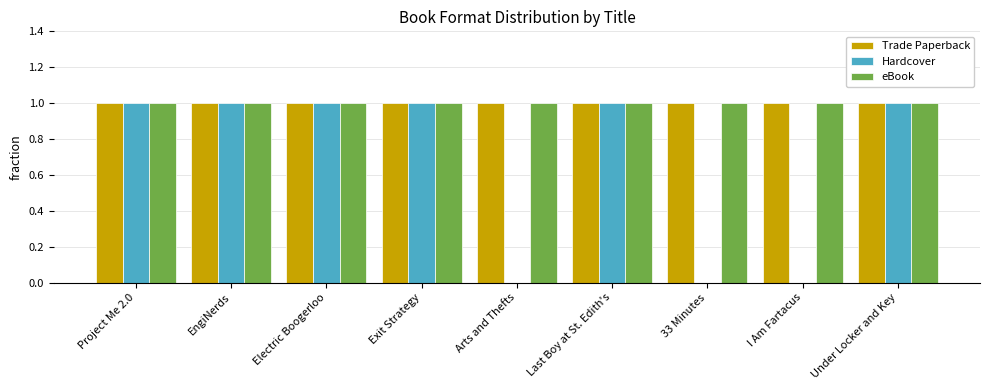

What is the total value across all series at Project Me 2.0?

3